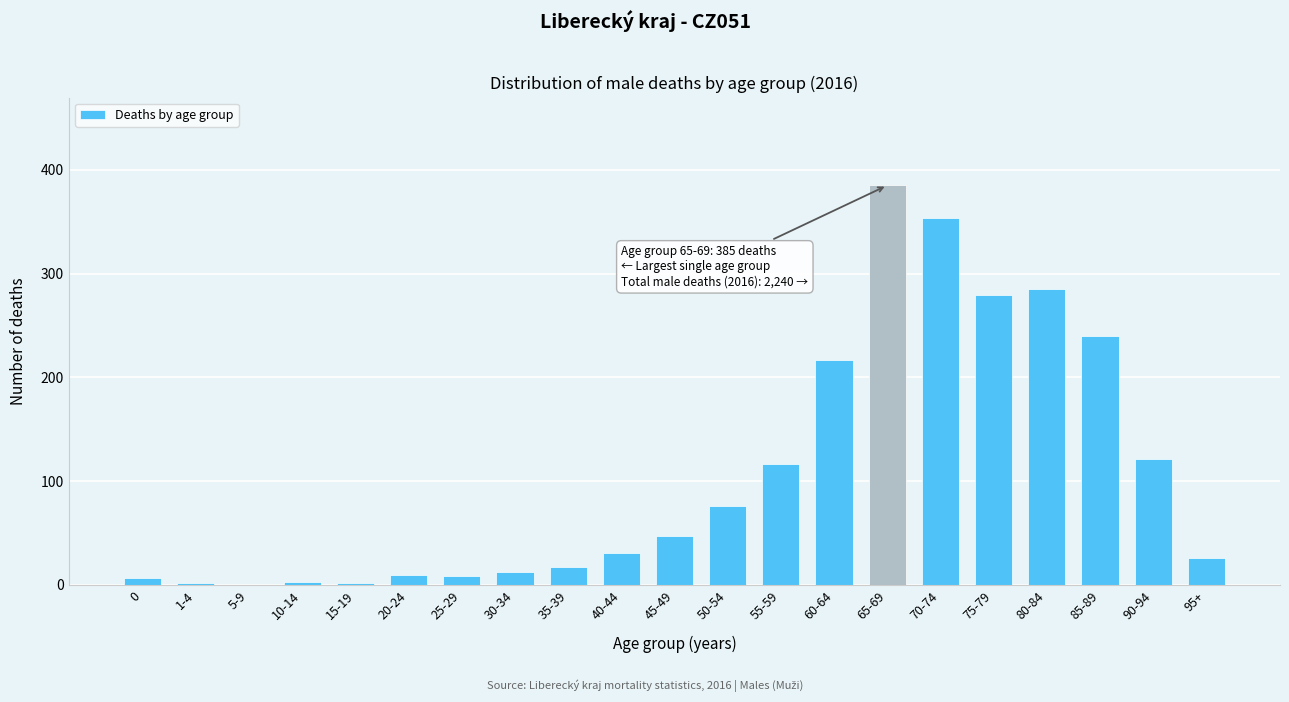

At which label is the value closest to 192?

60-64